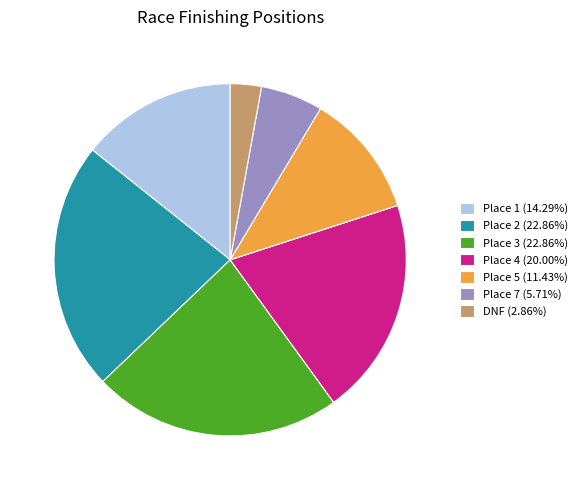

True or false: Place 4 accounts for 20% of the total.

True